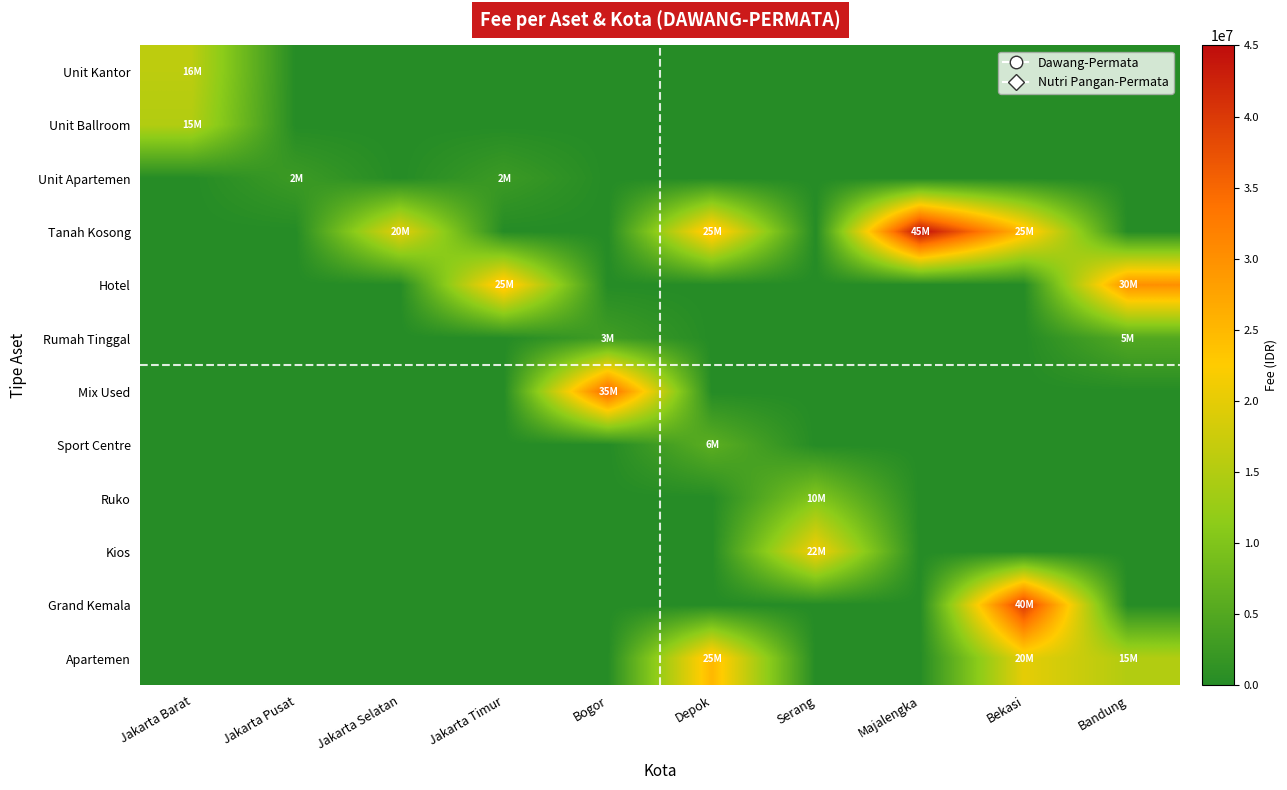

Which series changed the most between Jakarta Timur and Bandung?

Apartemen